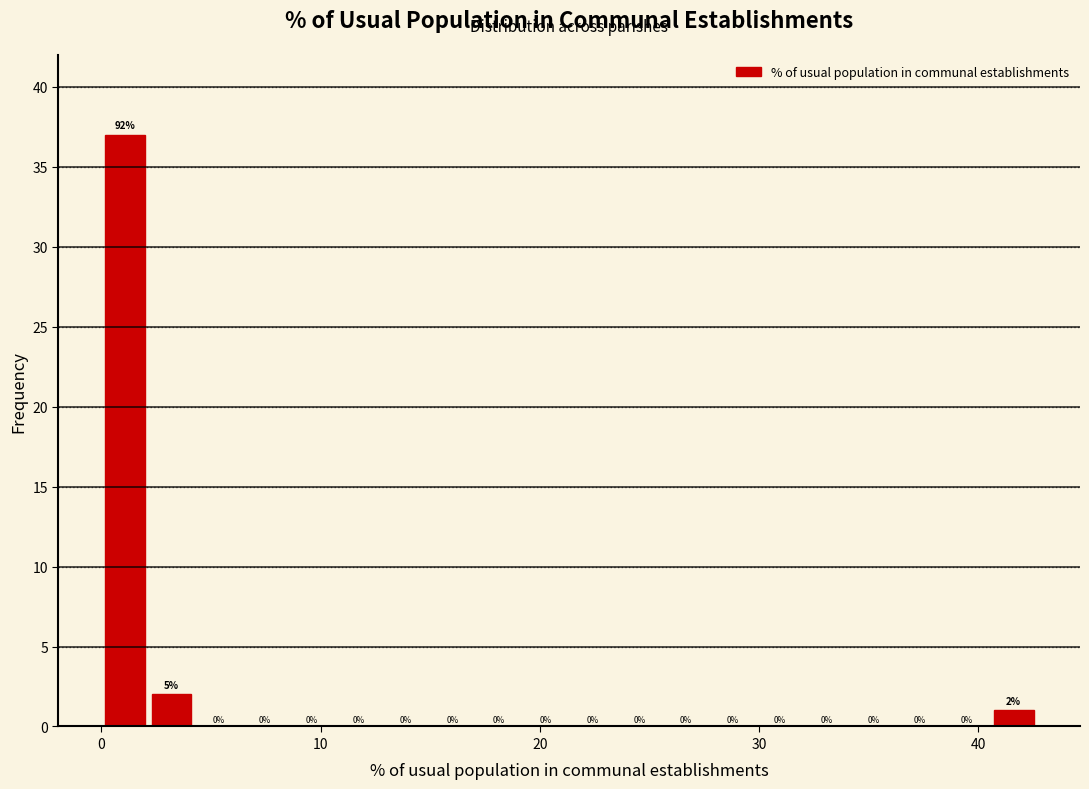

Around what value on the x-axis is the tallest bar? Give the approximate position of its centre, as read against the axis.

1